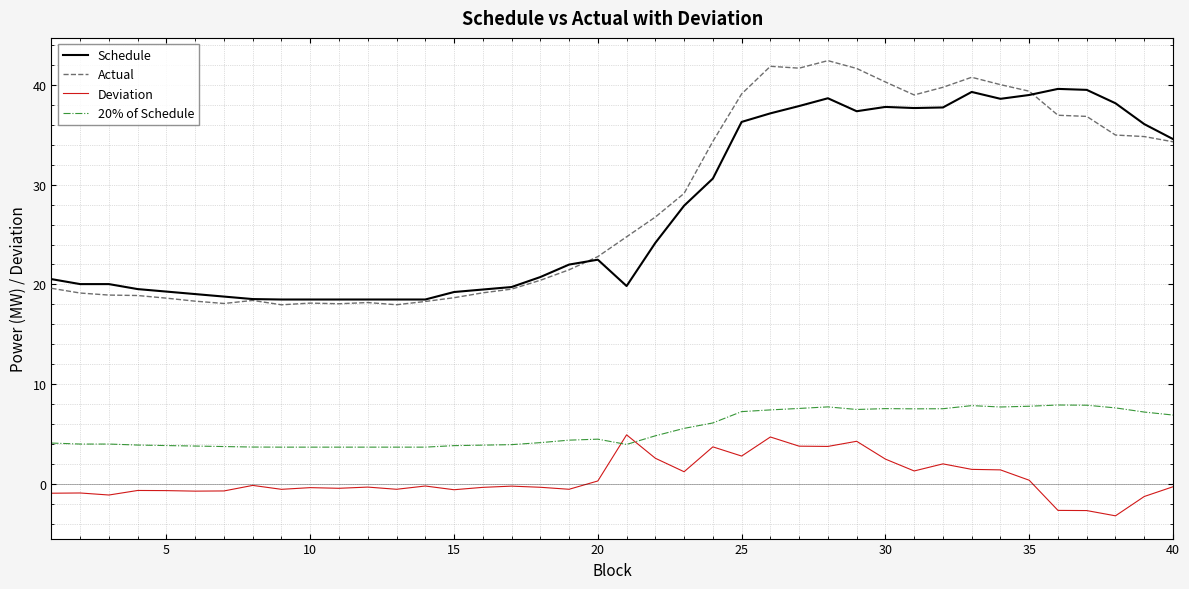

Which series has the largest total across all categories?

Actual